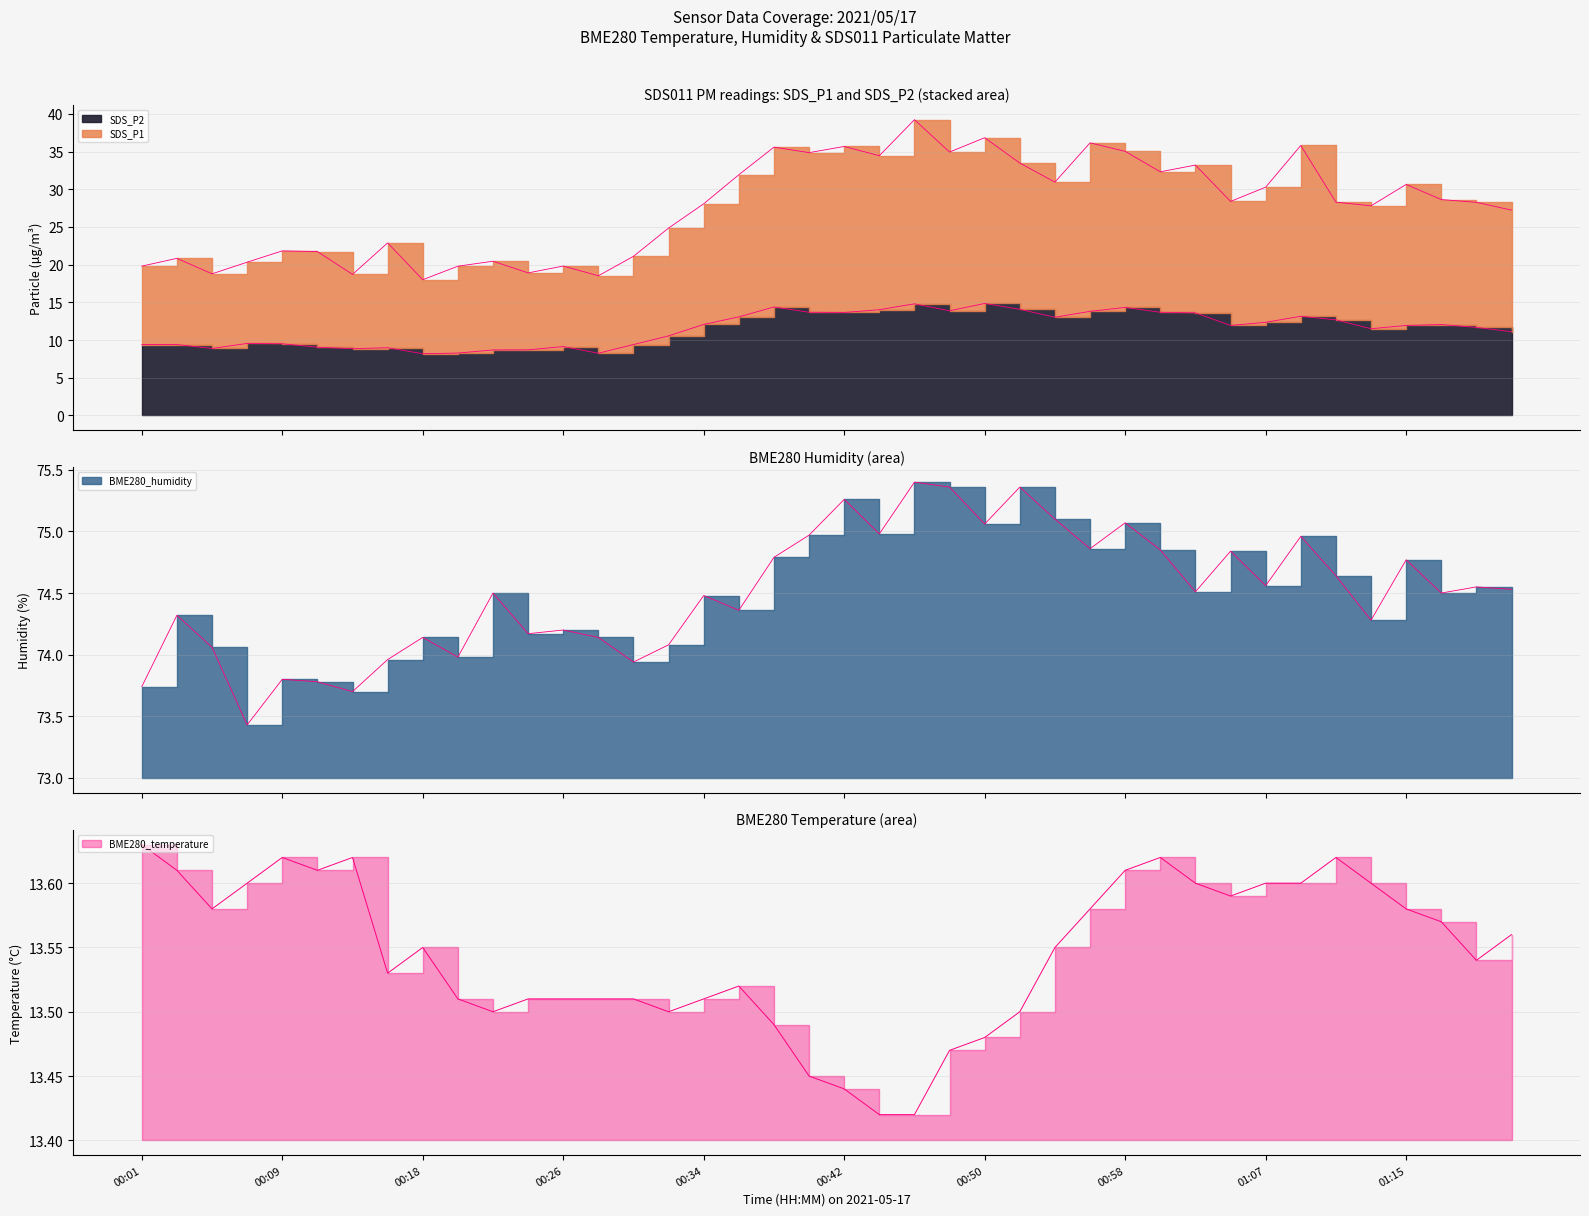

Reading left to right, extract all data points from this chart.

SDS_P1: 19.8	20.8	18.8	20.3	21.8	21.7	18.7	22.9	18.0	19.8	20.4	18.9	19.8	18.5	21.1	24.9	28.1	31.9	35.6	34.9	35.7	34.4	39.2	34.9	36.8	33.5	30.9	36.2	35.0	32.3	33.2	28.4	30.3	35.8	28.3	27.8	30.6	28.6	28.3	27.2
SDS_P2: 9.4	9.4	8.9	9.6	9.5	9.1	8.8	9.0	8.2	8.3	8.7	8.7	9.1	8.2	9.4	10.6	12.1	13.1	14.4	13.7	13.7	14.0	14.8	13.9	14.8	14.1	13.0	13.8	14.3	13.7	13.6	11.9	12.3	13.2	12.7	11.5	11.9	12.1	11.7	11.1
BME280_humidity: 73.7	74.3	74.1	73.4	73.8	73.8	73.7	74.0	74.1	74.0	74.5	74.2	74.2	74.1	73.9	74.1	74.5	74.4	74.8	75.0	75.3	75.0	75.4	75.4	75.1	75.4	75.1	74.9	75.1	74.8	74.5	74.8	74.6	75.0	74.6	74.3	74.8	74.5	74.5	74.5
BME280_temperature: 13.6	13.6	13.6	13.6	13.6	13.6	13.6	13.5	13.6	13.5	13.5	13.5	13.5	13.5	13.5	13.5	13.5	13.5	13.5	13.4	13.4	13.4	13.4	13.5	13.5	13.5	13.6	13.6	13.6	13.6	13.6	13.6	13.6	13.6	13.6	13.6	13.6	13.6	13.5	13.6